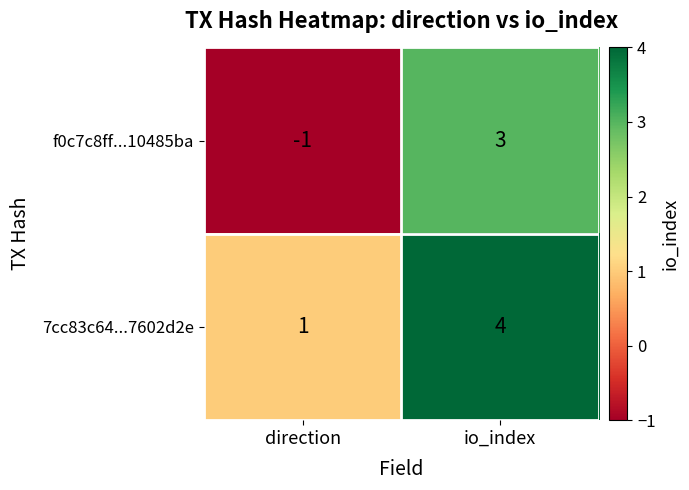

Which series has the widest spread of values?

f0c7c8ff...10485ba